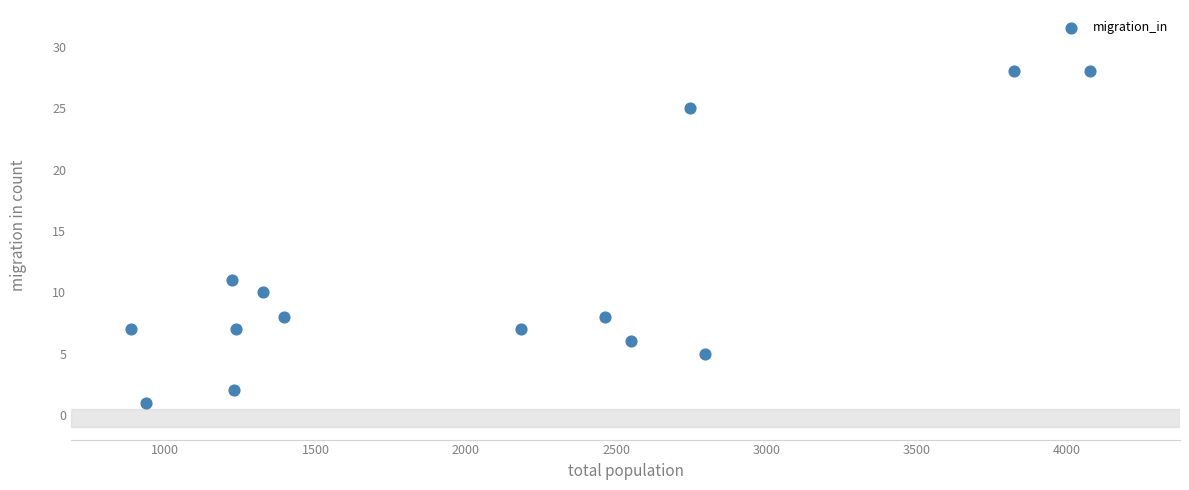

What Y value in the scatter plot is closest to 14?

11